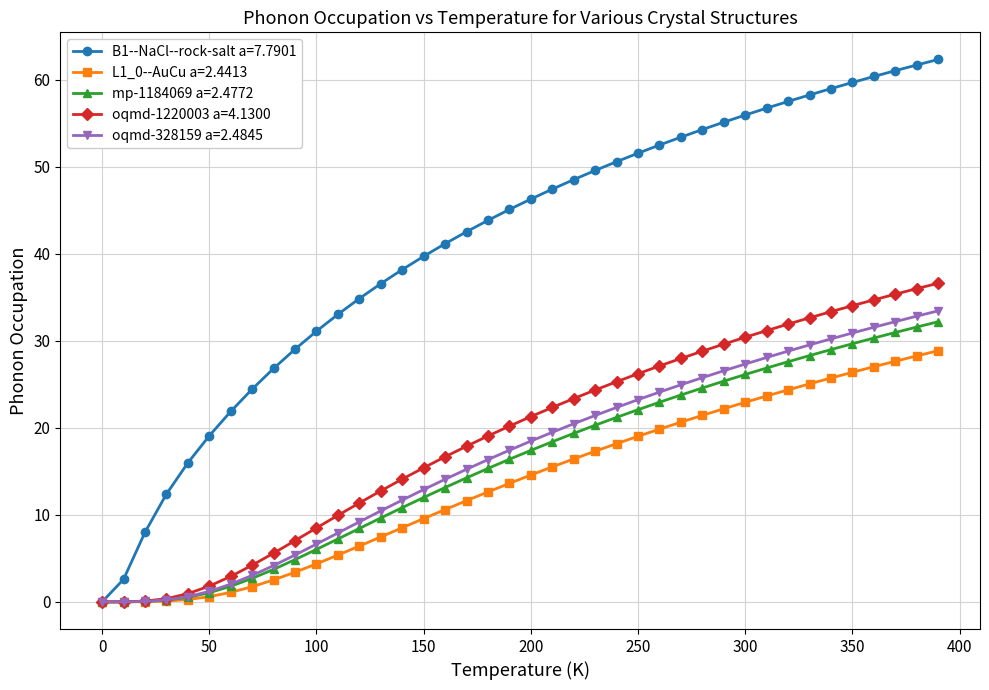

What is the highest value of the L1_0--AuCu a=2.4413 series?

28.9